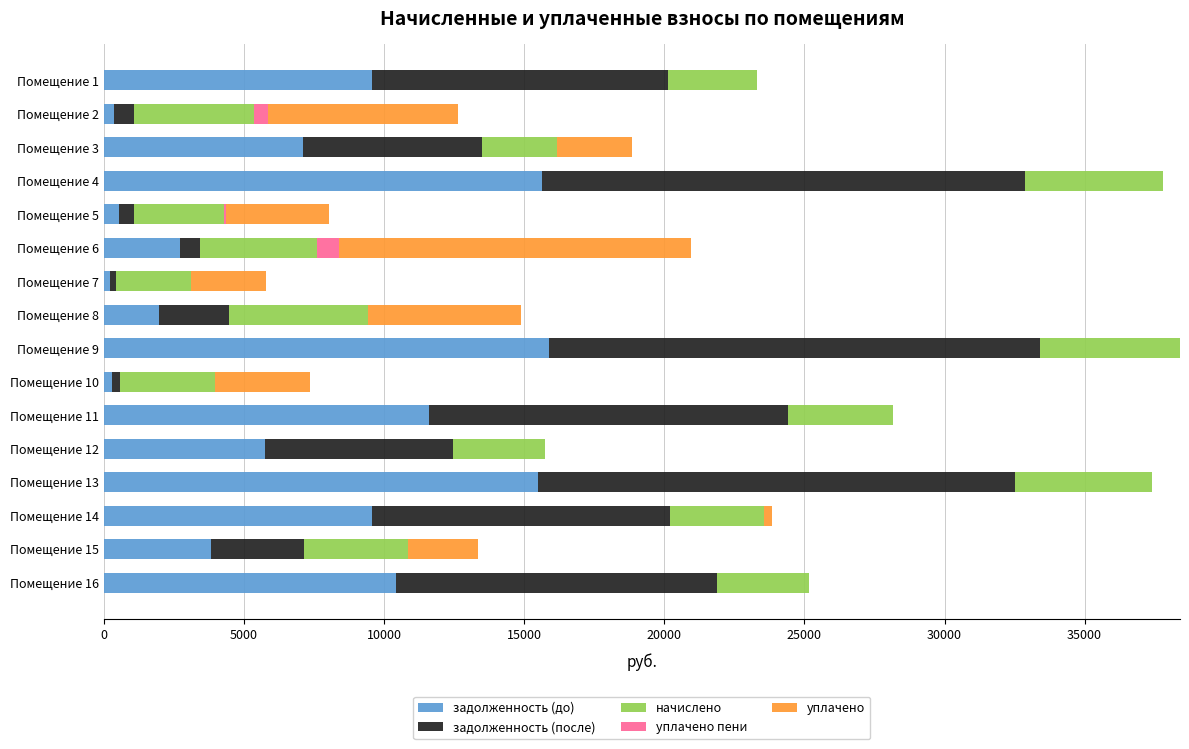

The value of задолженность (до) at Помещение 16 is 3948.4. True or false?

False